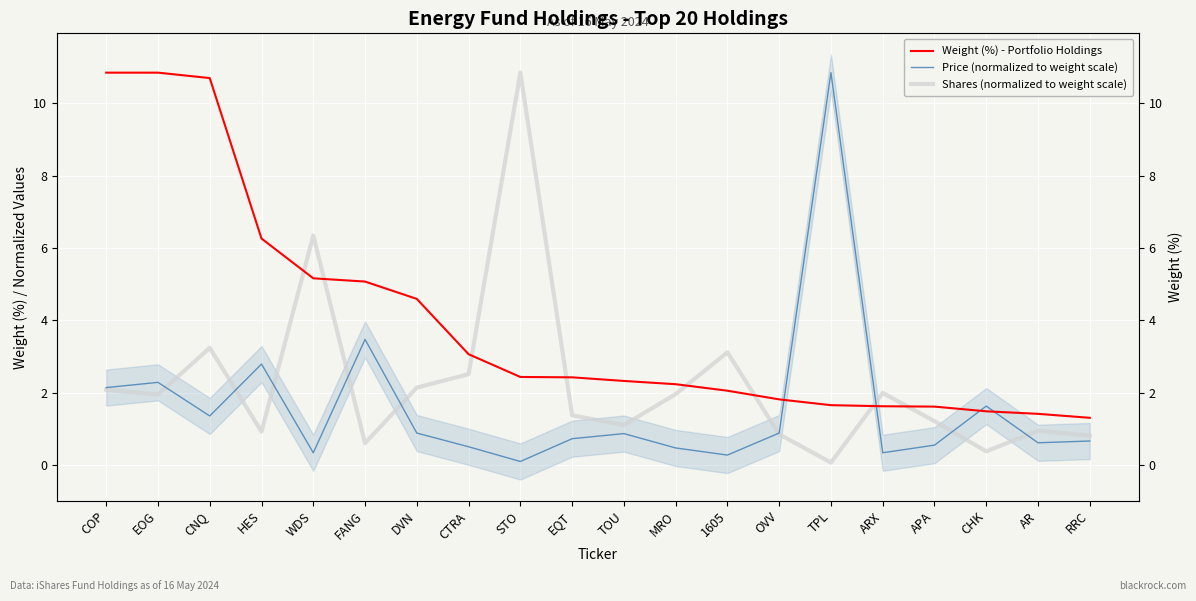

What is the label of the 20th point from the right?

COP